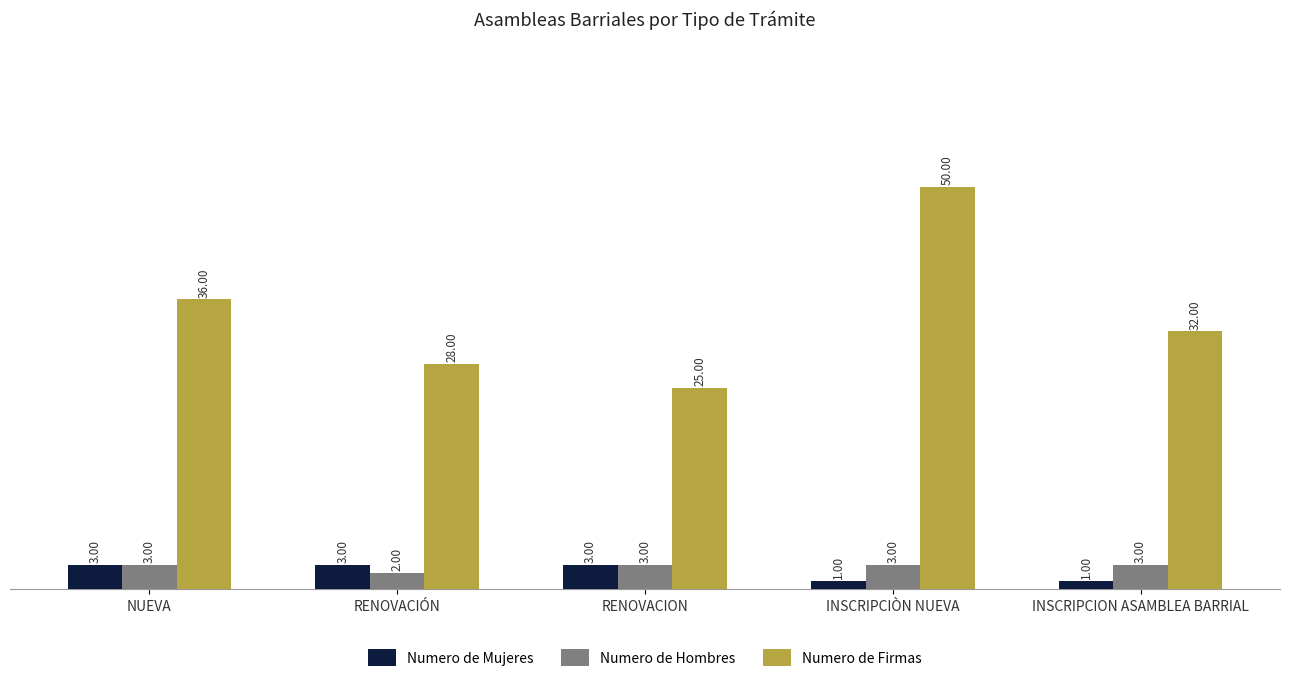

What is the approximate value of Numero de Firmas at INSCRIPCIÒN NUEVA?

50